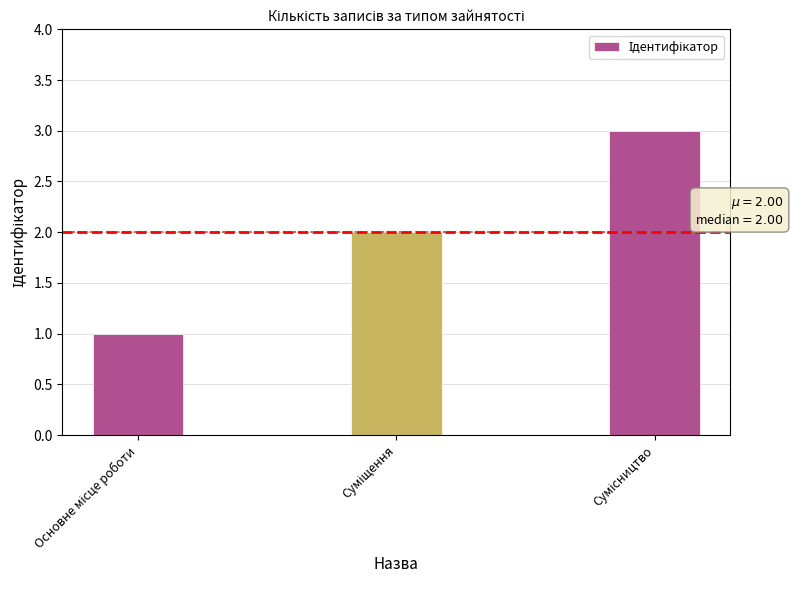

How many distinct data groups are displayed?

1